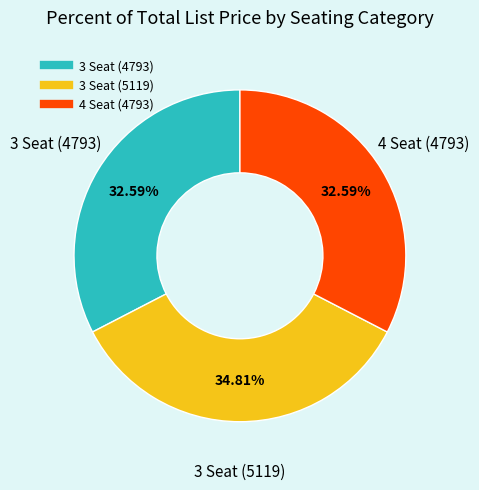

Is there any slice that represents more than half of the pie?

No